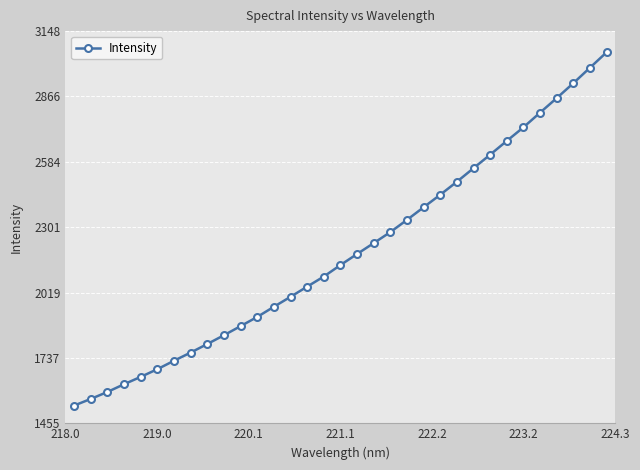

What is the average value?

2192.4